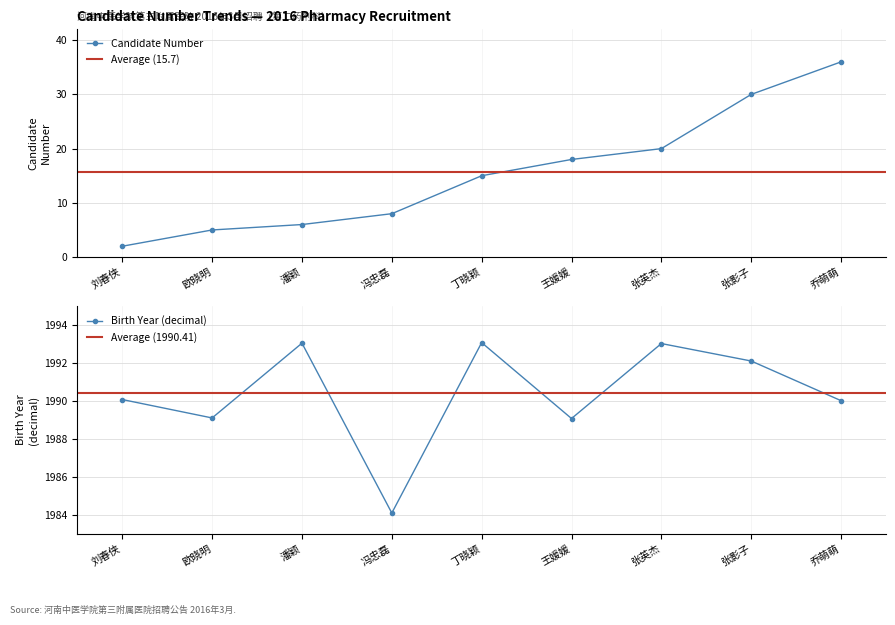

Reading right to left, extract all data points from this chart.

乔萌萌=36	张影子=30	张英杰=20	王媛媛=18	丁晓颖=15	冯忠磊=8	潘颖=6	欧晓明=5	刘春侠=2